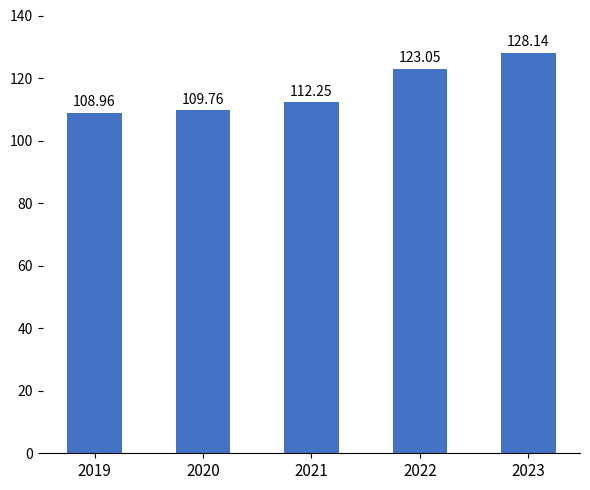

What is the change in value from 2019 to 2023?

+19.2